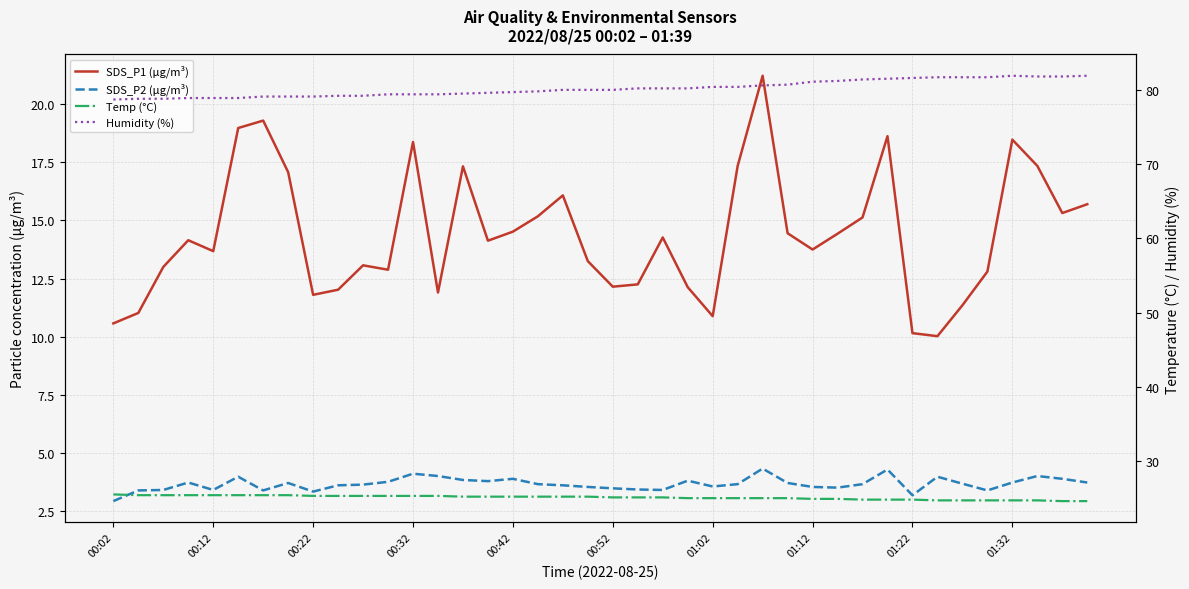

The value of SDS_P2 (µg/m³) at 27 is 2.5. True or false?

False